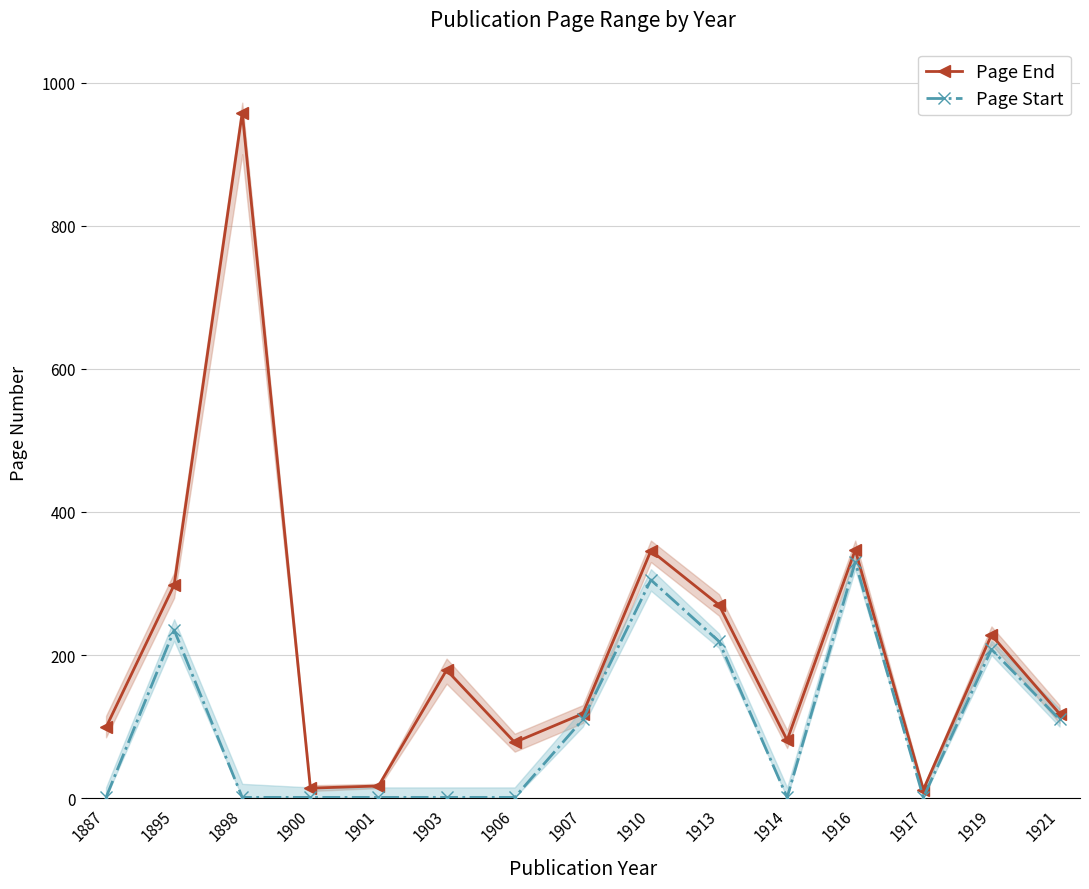

Which has a higher value, 1887 or 1916?

1916